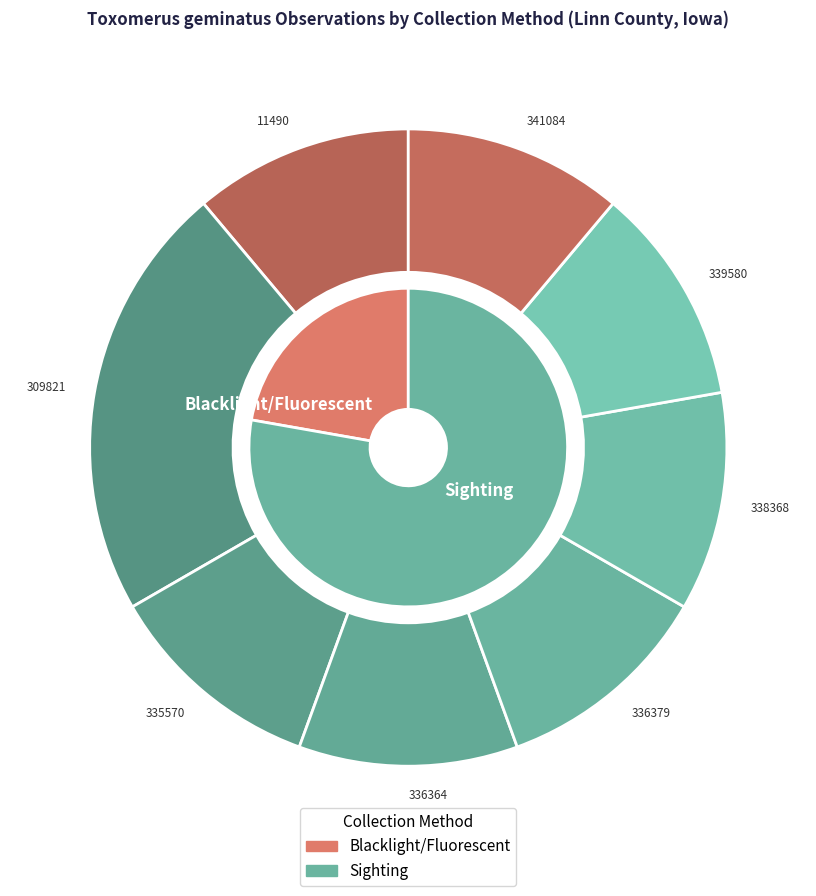

To the nearest percent, what is the average slice percentage?

12%